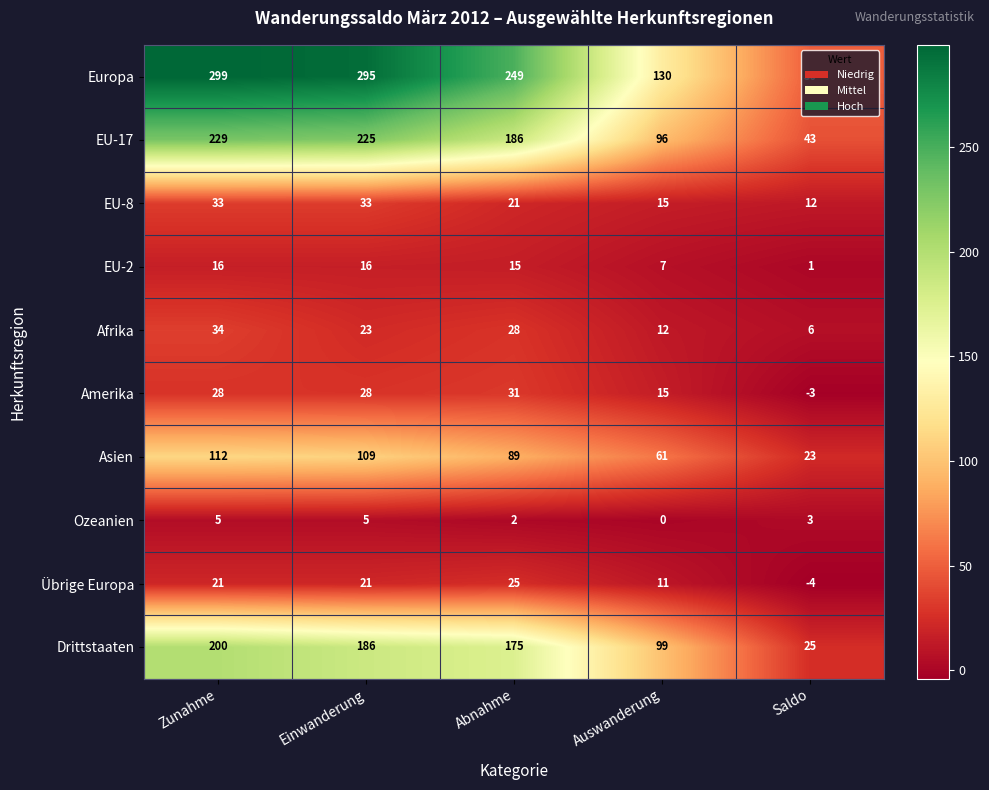

At which category is the sum across all series the highest?

Zunahme